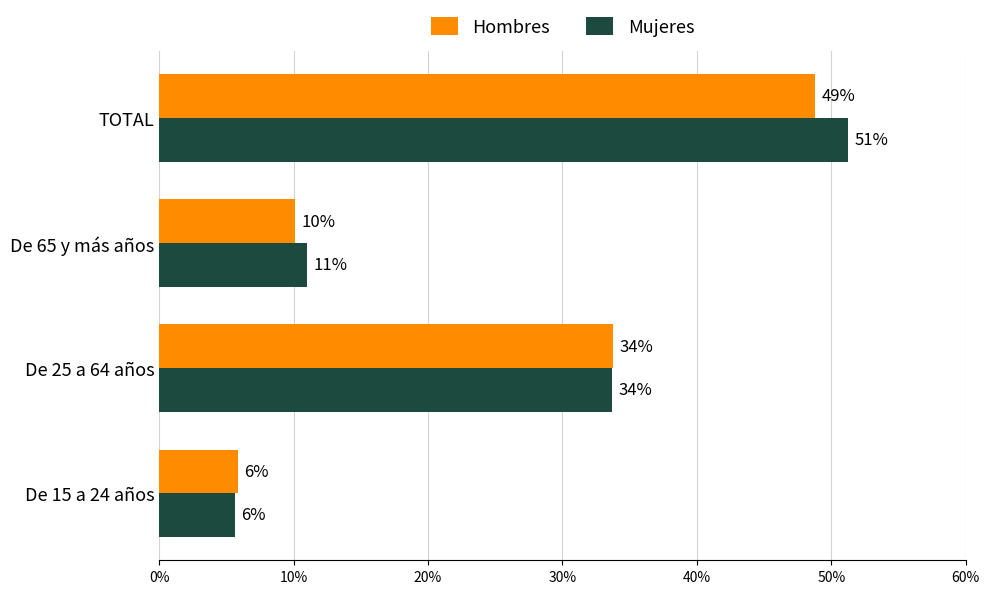

What is the difference between the second highest and second lowest values in the Mujeres series?

0.2